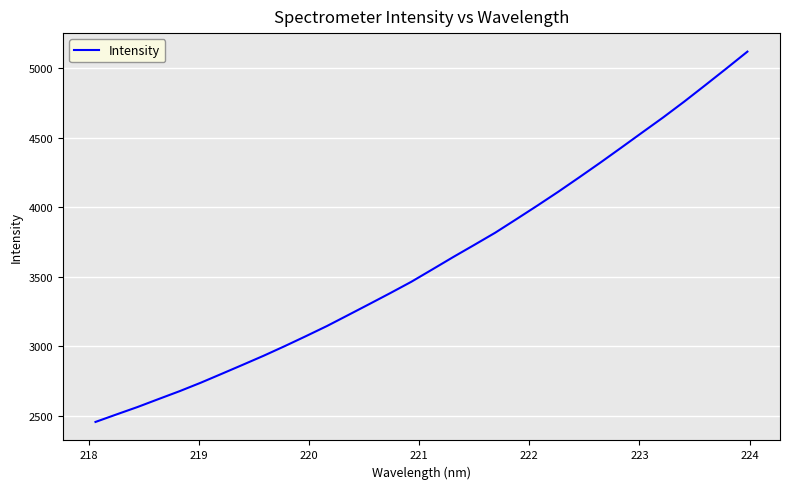

What is the minimum value shown in the chart?

2455.7